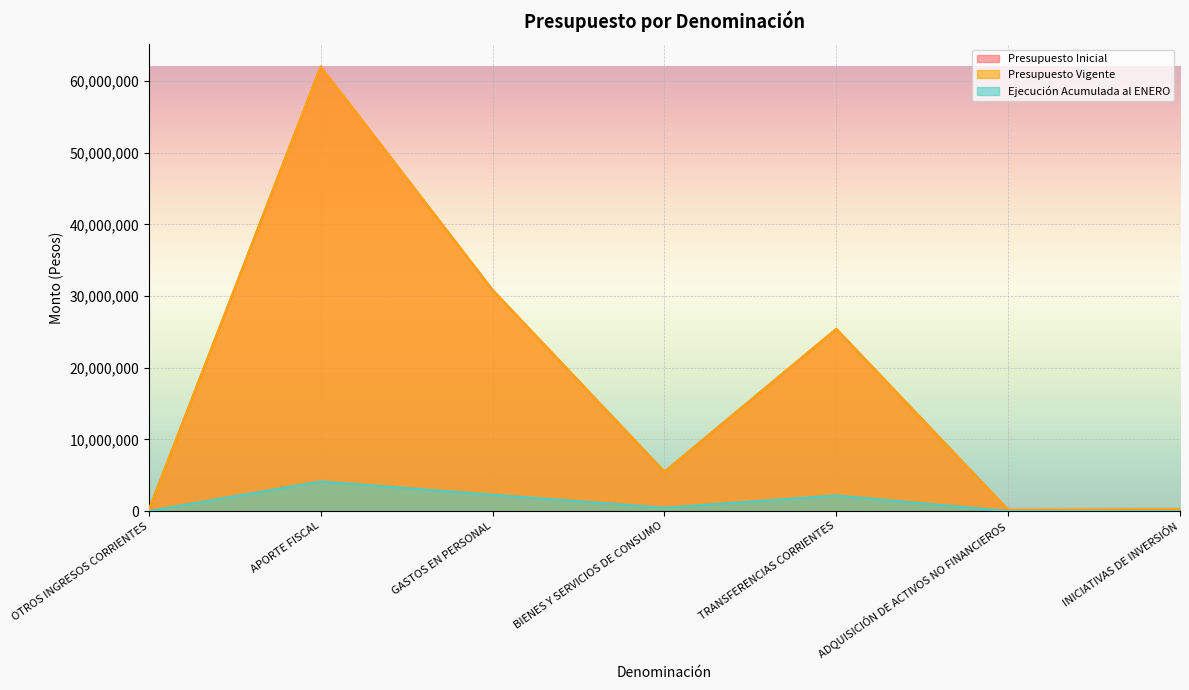

In Ejecución Acumulada al ENERO, how many points are higher than both neighbors (excluding endpoints)?

2